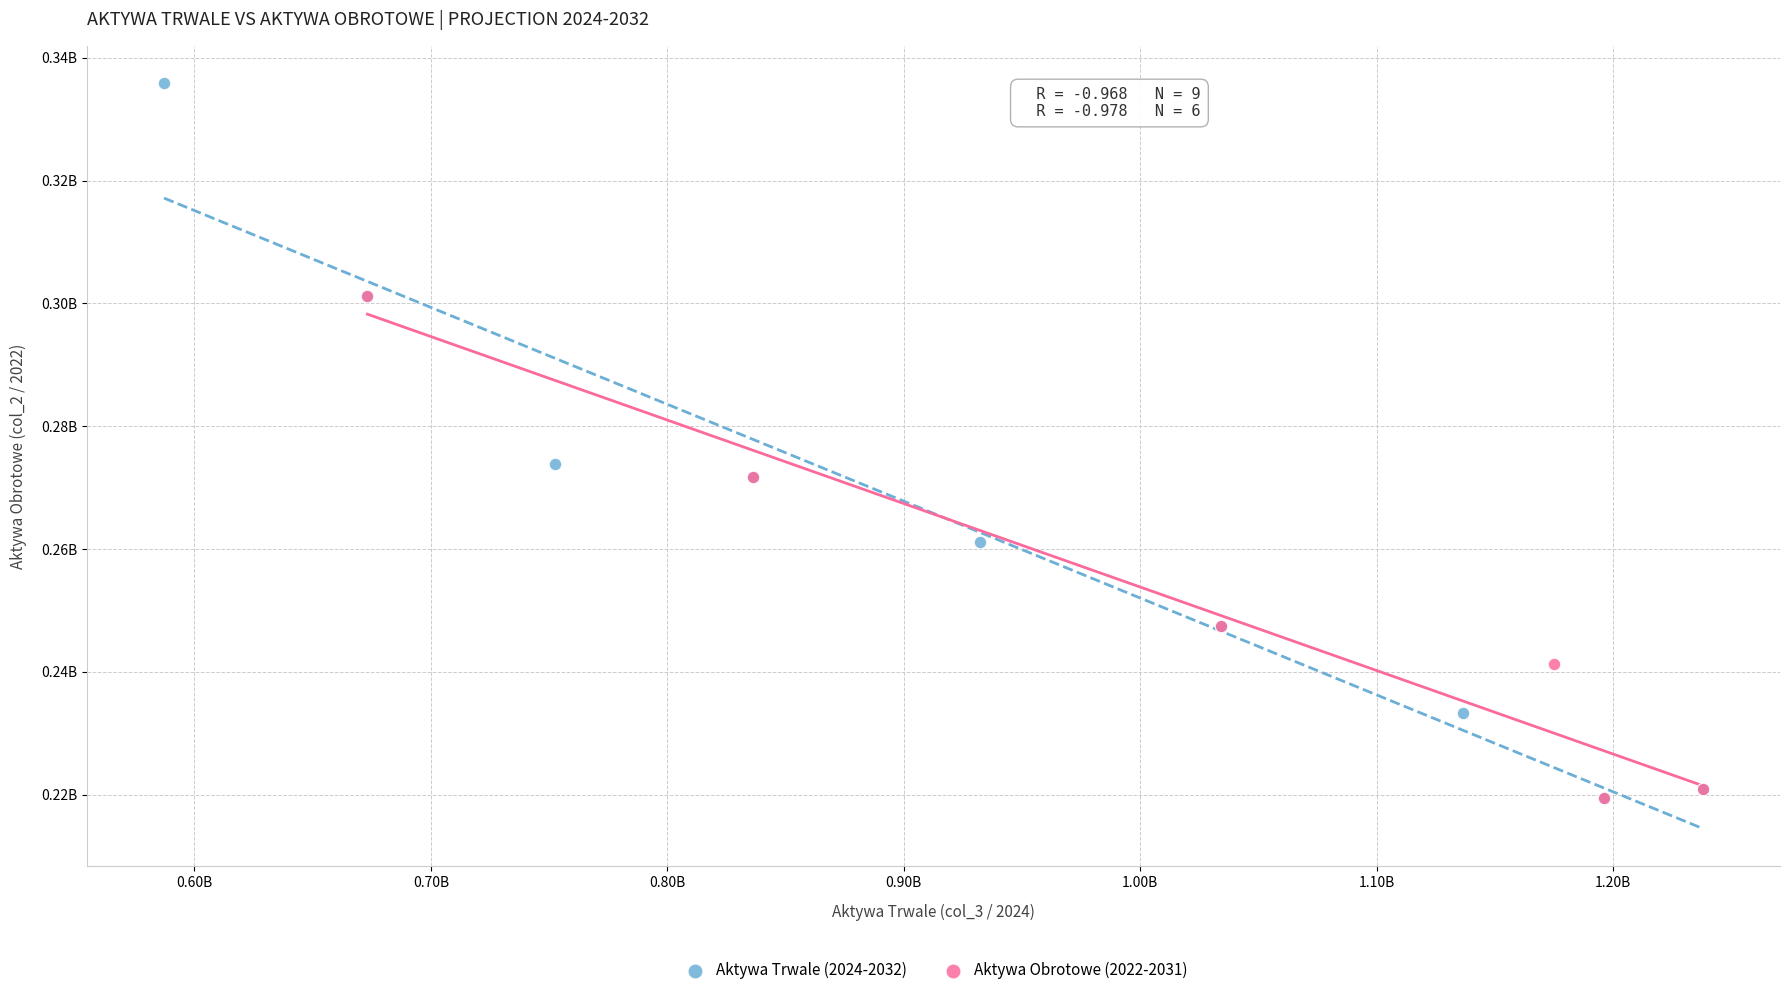

Which series contains the highest Y value?

Aktywa Trwale (2024-2032)